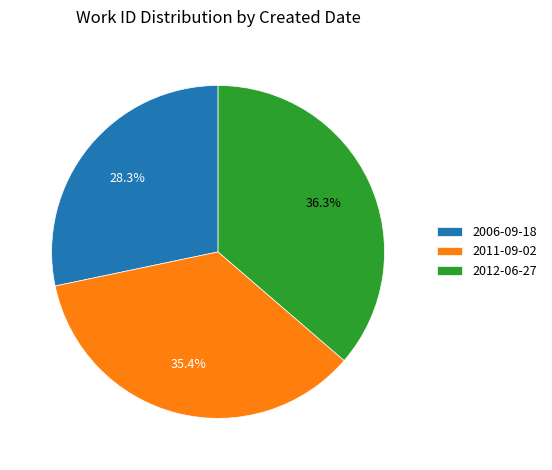

Which has a higher value, 2011-09-02 or 2006-09-18?

2011-09-02